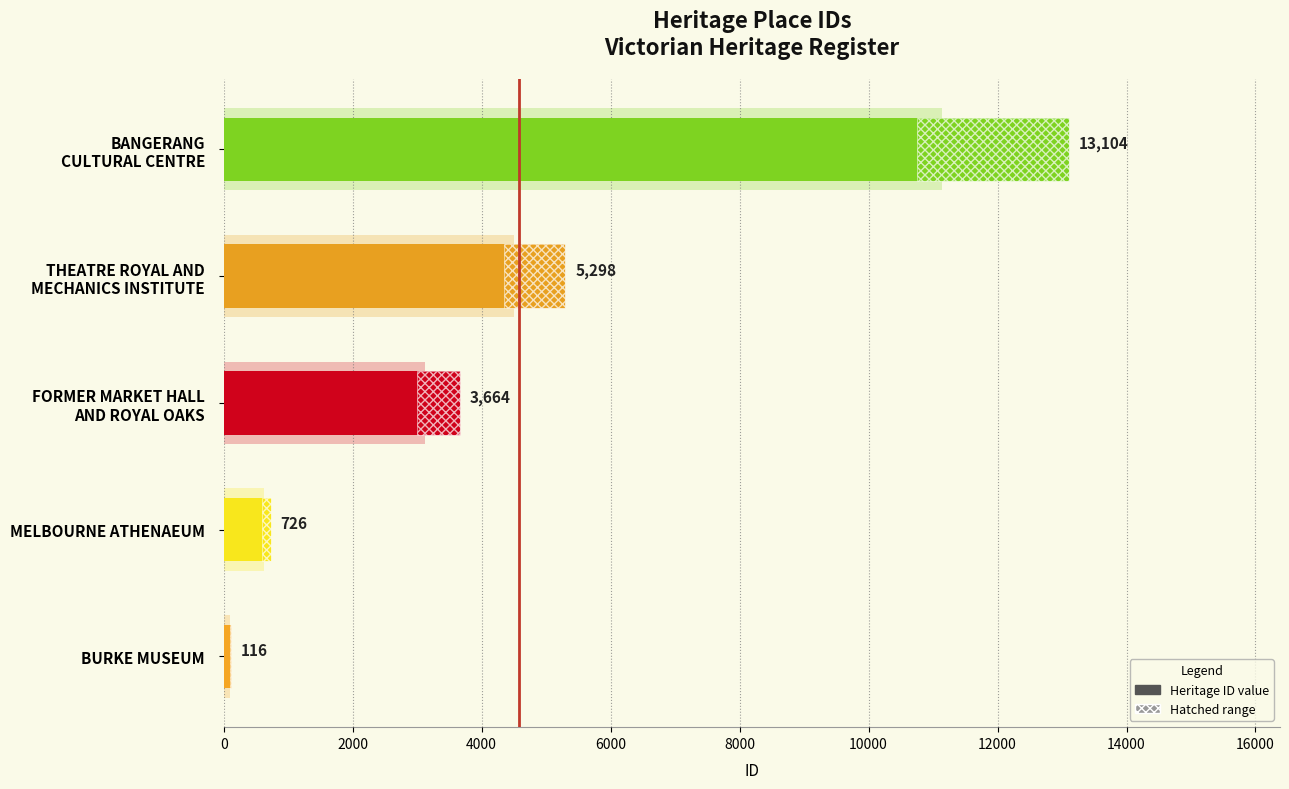

How many bars are there in total?

5